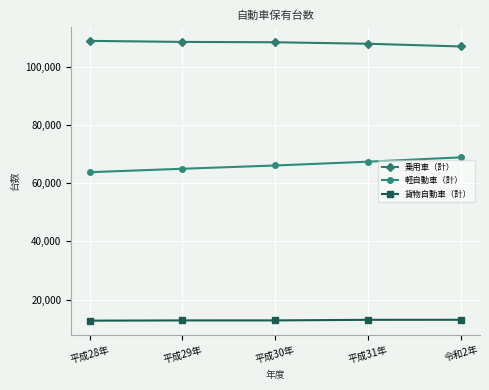

What is the value of the 乗用車（計） point at the 5th from the left?

106943